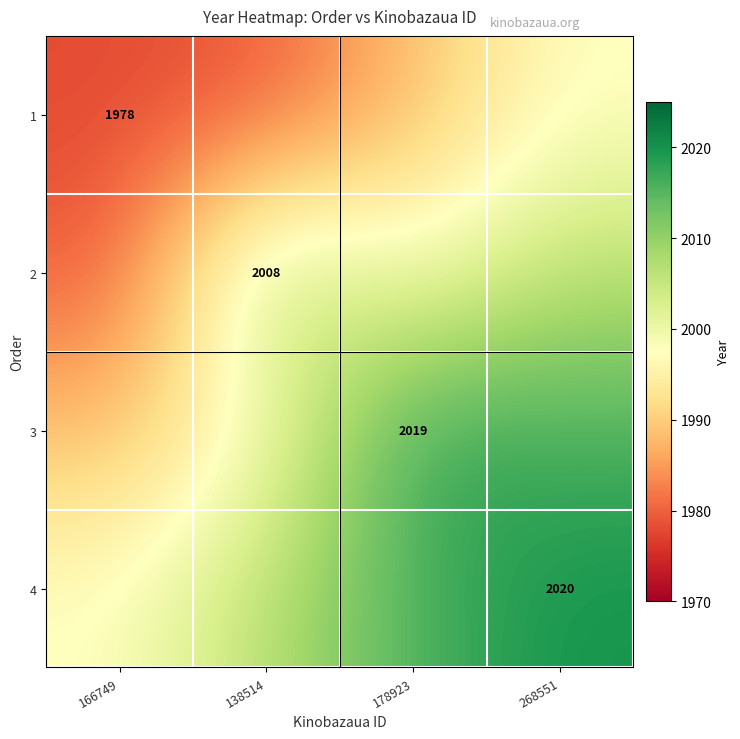

What is the difference between the second highest and second lowest values in the 4 series?

9.2